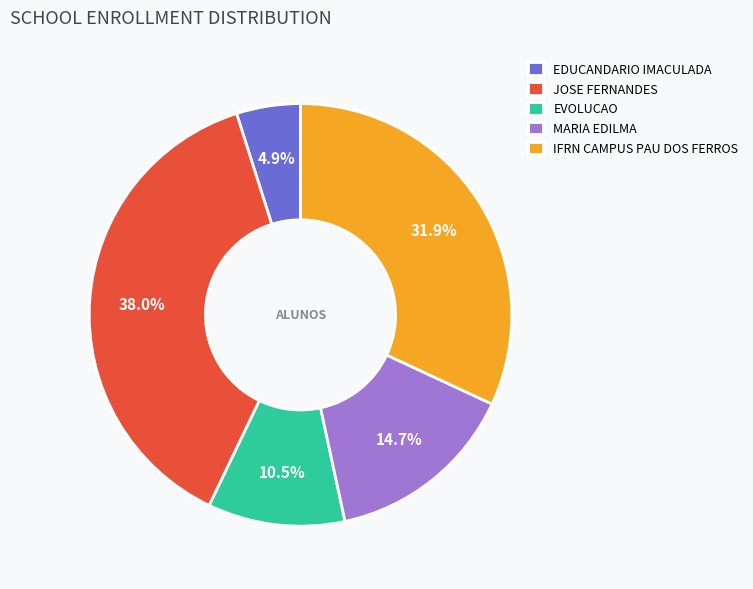

The EVOLUCAO slice represents 21% of the pie. True or false?

False